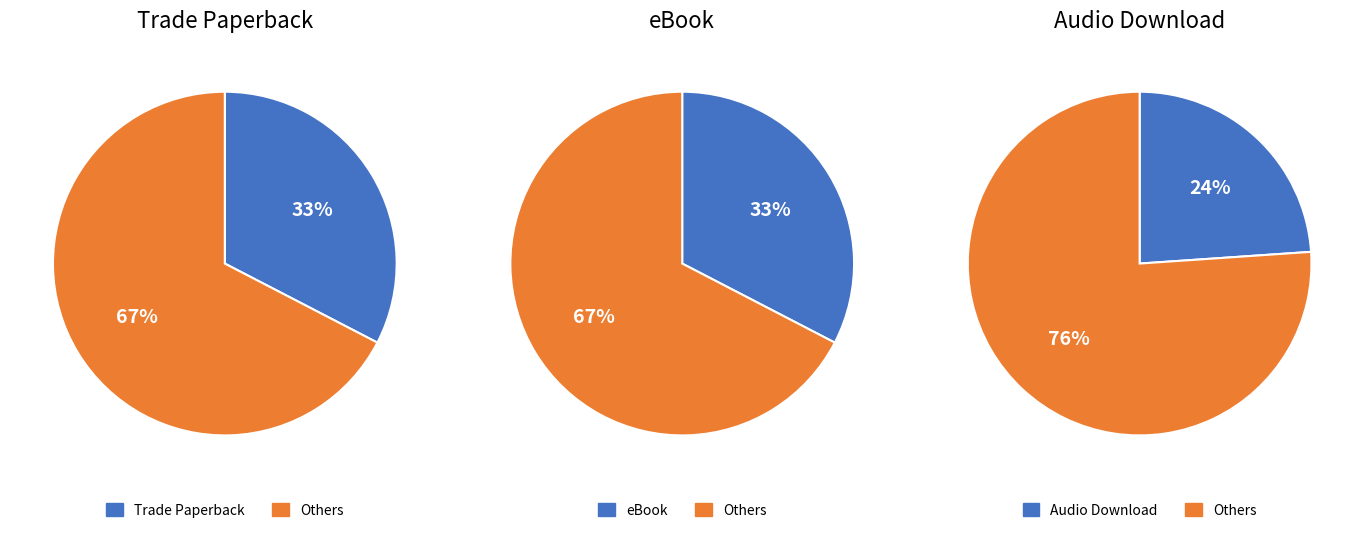

Do Audio Download and eBook together represent more than half of the pie?

Yes